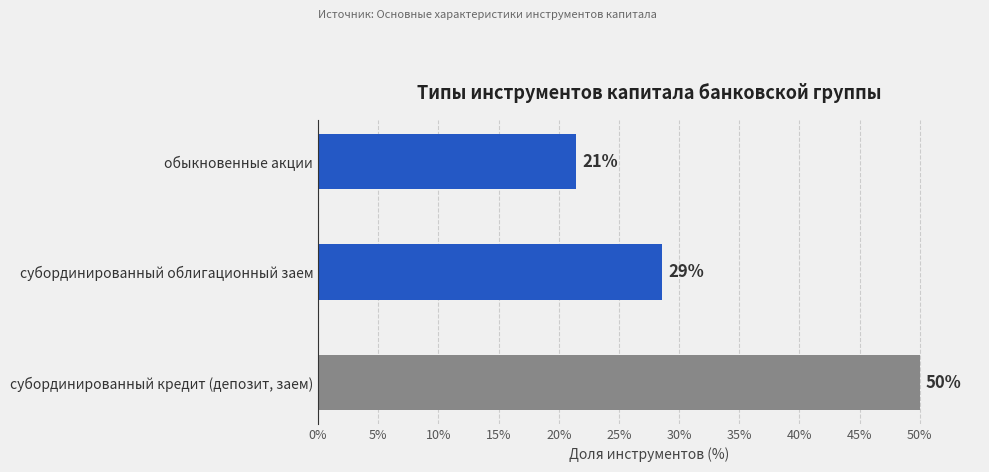

How many bars are there in total?

3